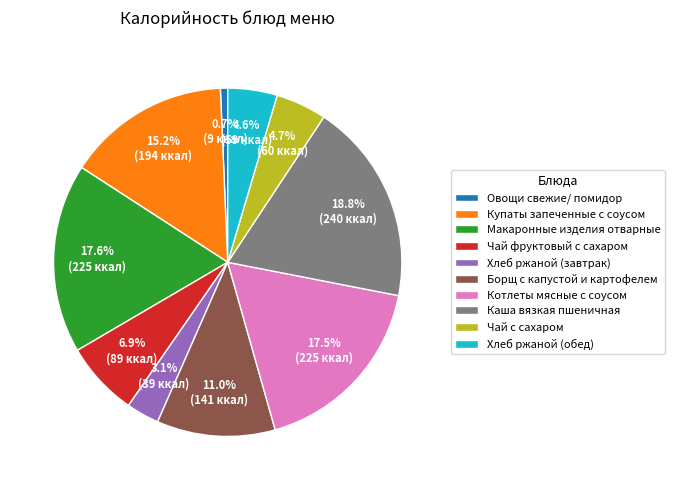

Between Каша вязкая пшеничная and Котлеты мясные с соусом, which is larger?

Каша вязкая пшеничная